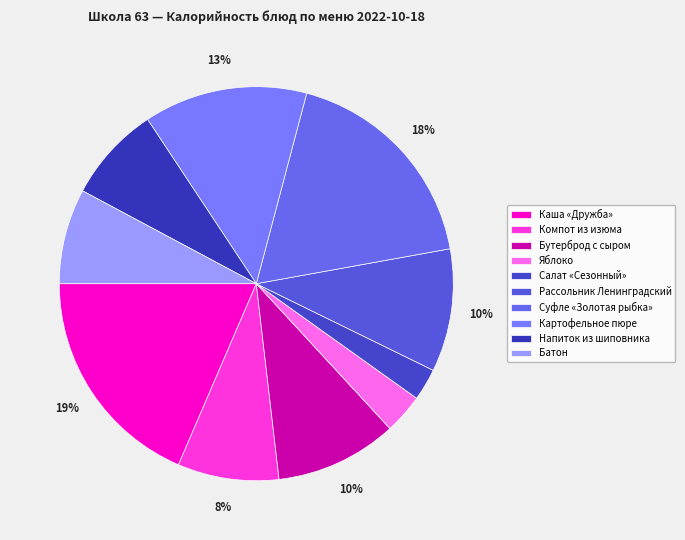

Which category has the smallest portion of the pie?

Салат «Сезонный»